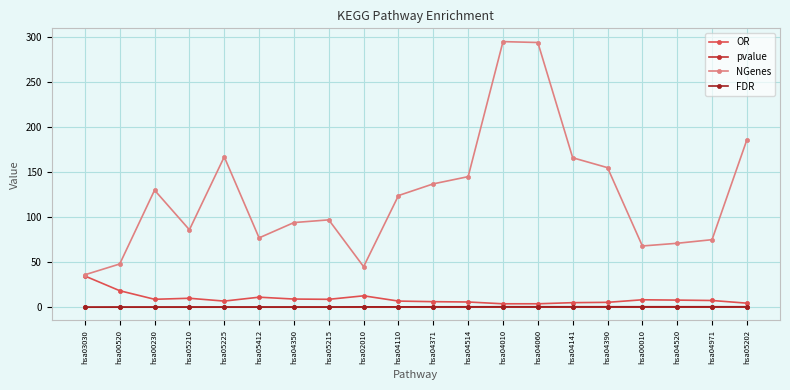

Is it true that FDR equals 0.1 at hsa04520?

False